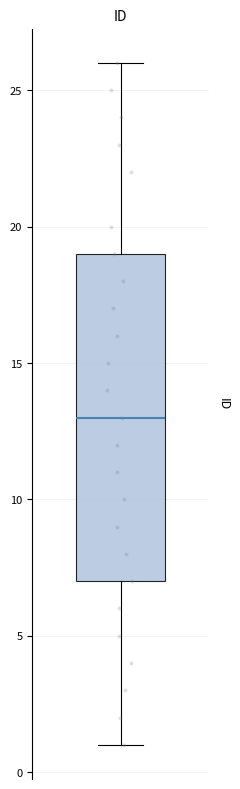

Where does the upper whisker of the box end on the y-axis? The values are not printed on the chart, so give them approximately, as read against the axis.

26